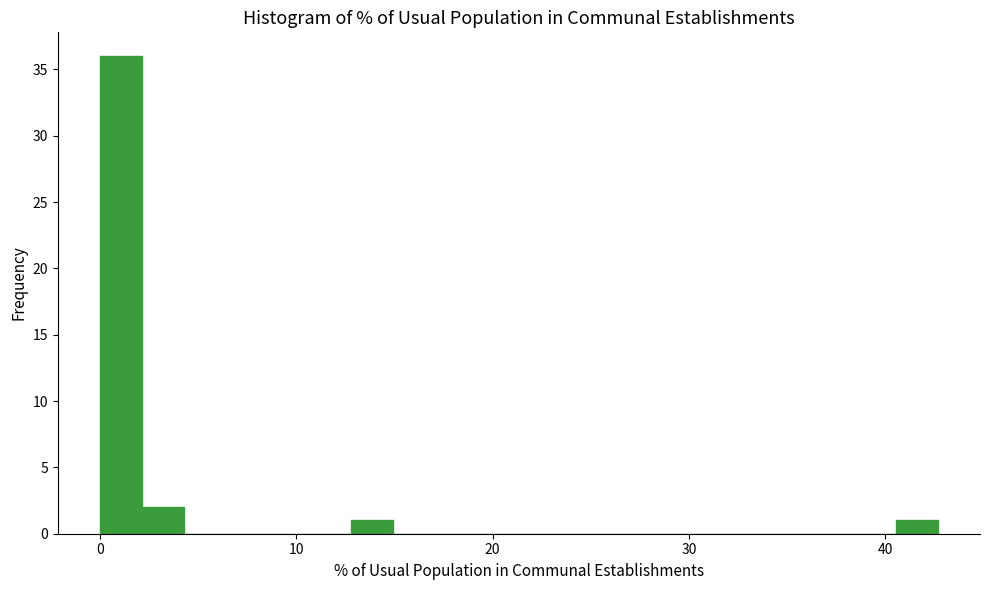

Read against the x-axis, roughly where is the centre of the tallest bar?

1